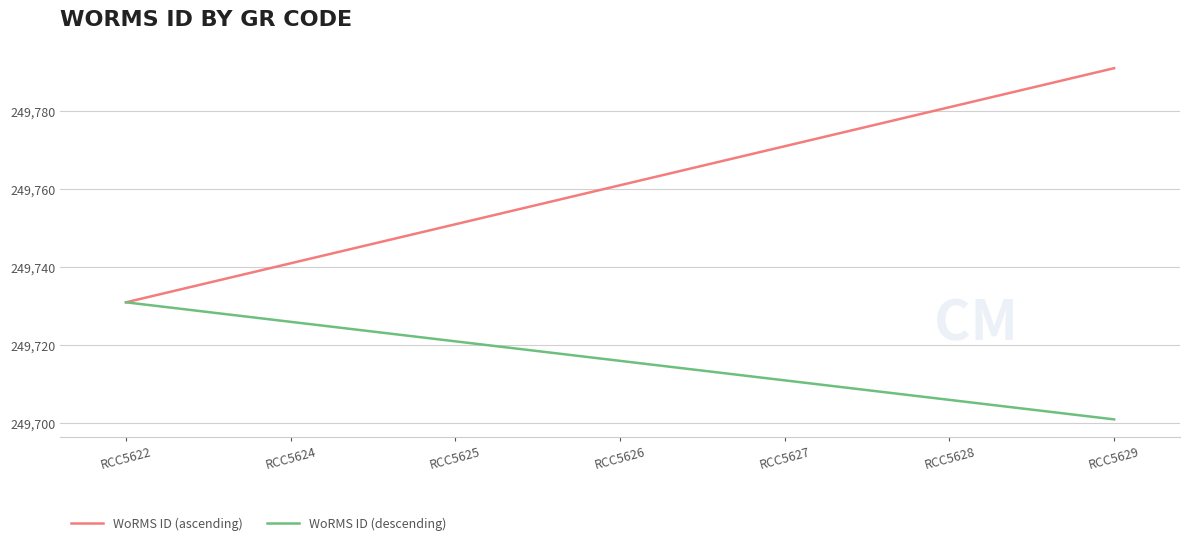

What are all the series names shown in the legend?

WoRMS ID (ascending), WoRMS ID (descending)